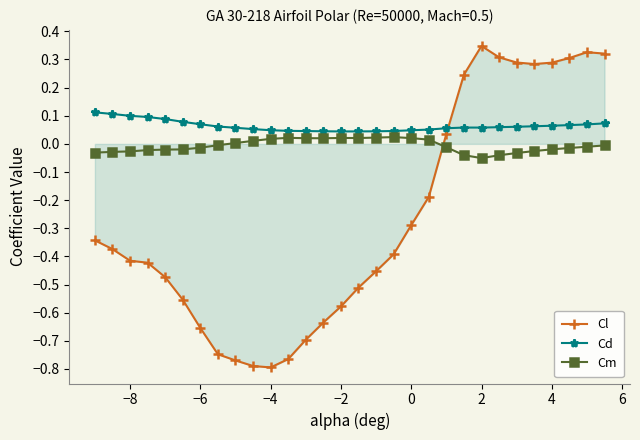

Which series has the largest total across all categories?

Cd